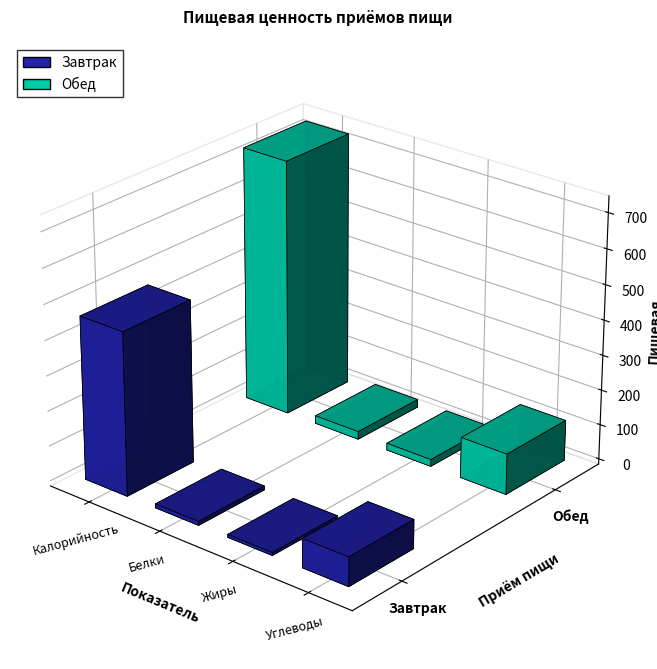

Read the Обед value at Белки.

22.4